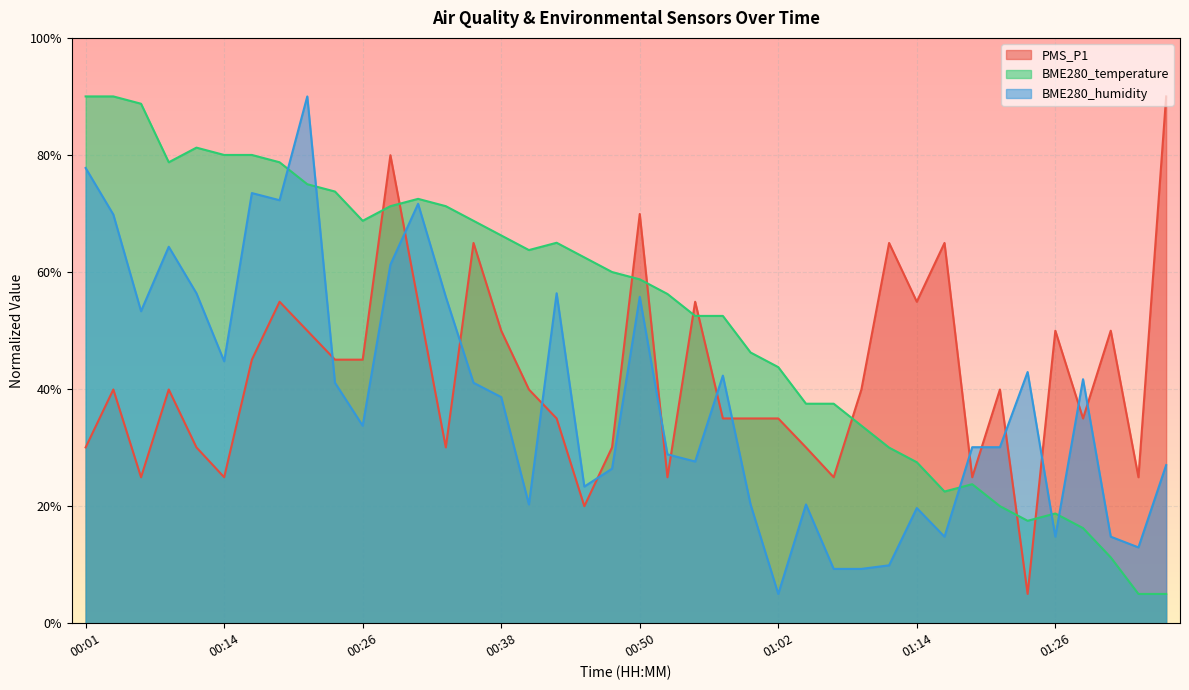

How many values in the PMS_P1 series are below 39?

18